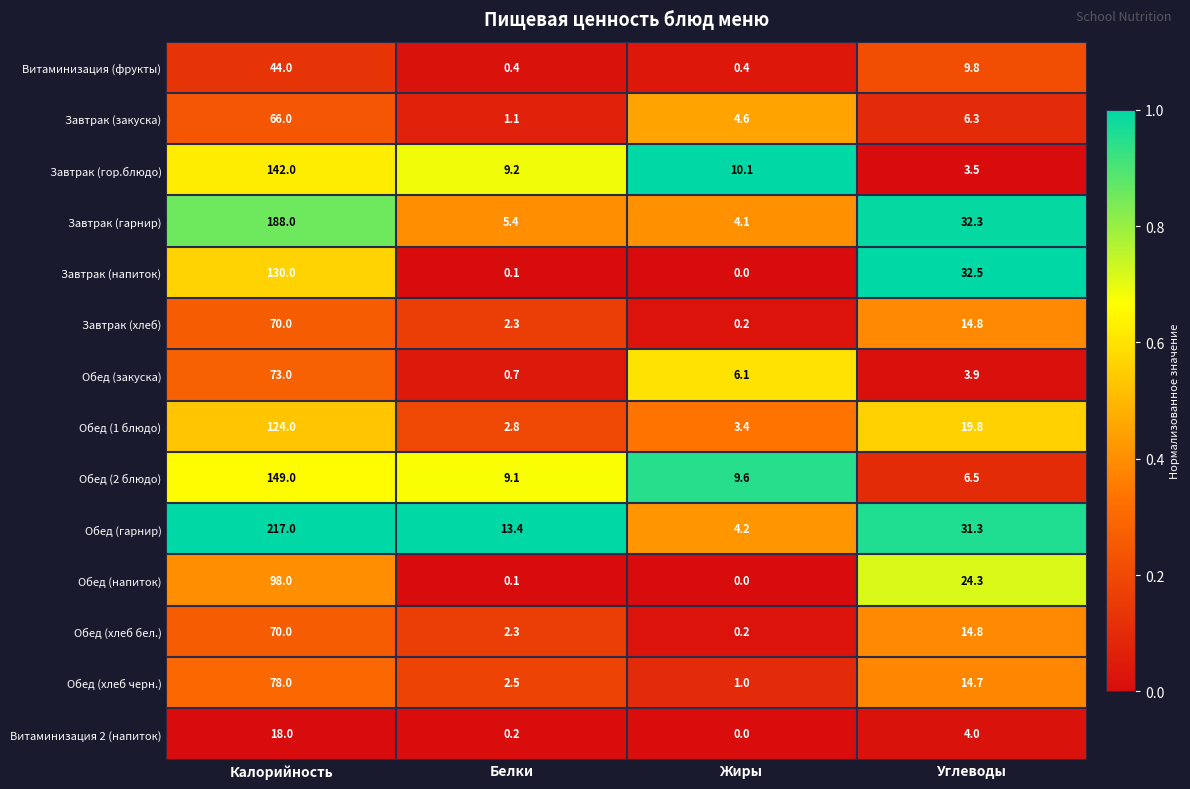

What is the spread (max minus min) of values at Калорийность?

199.0